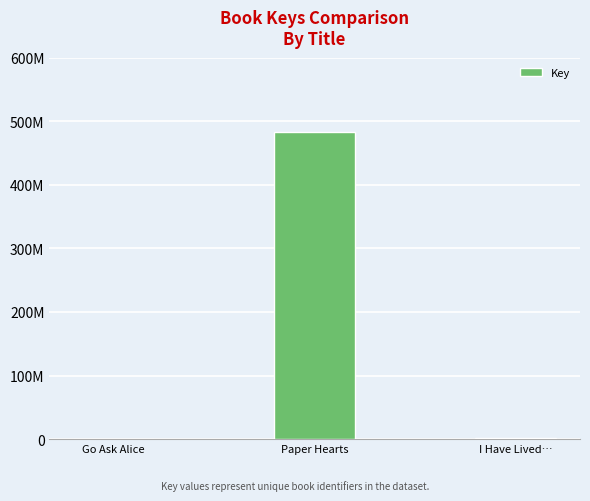

What is the difference between the values at Paper Hearts and I Have Lived…?

481422104